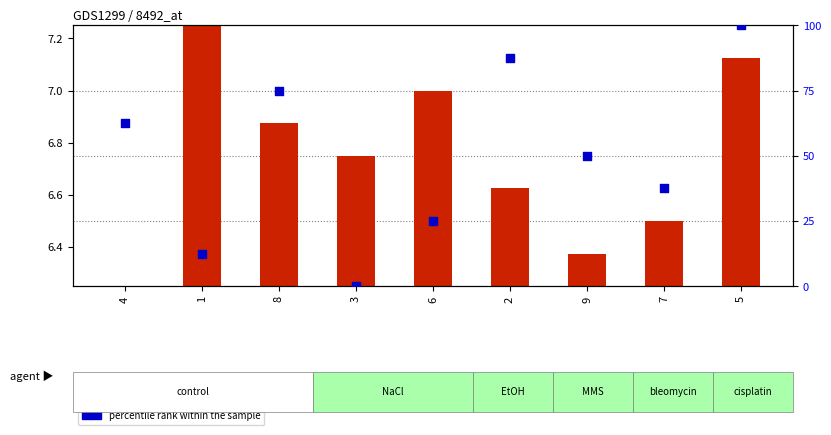

At which category is the sum across all series the highest?

5